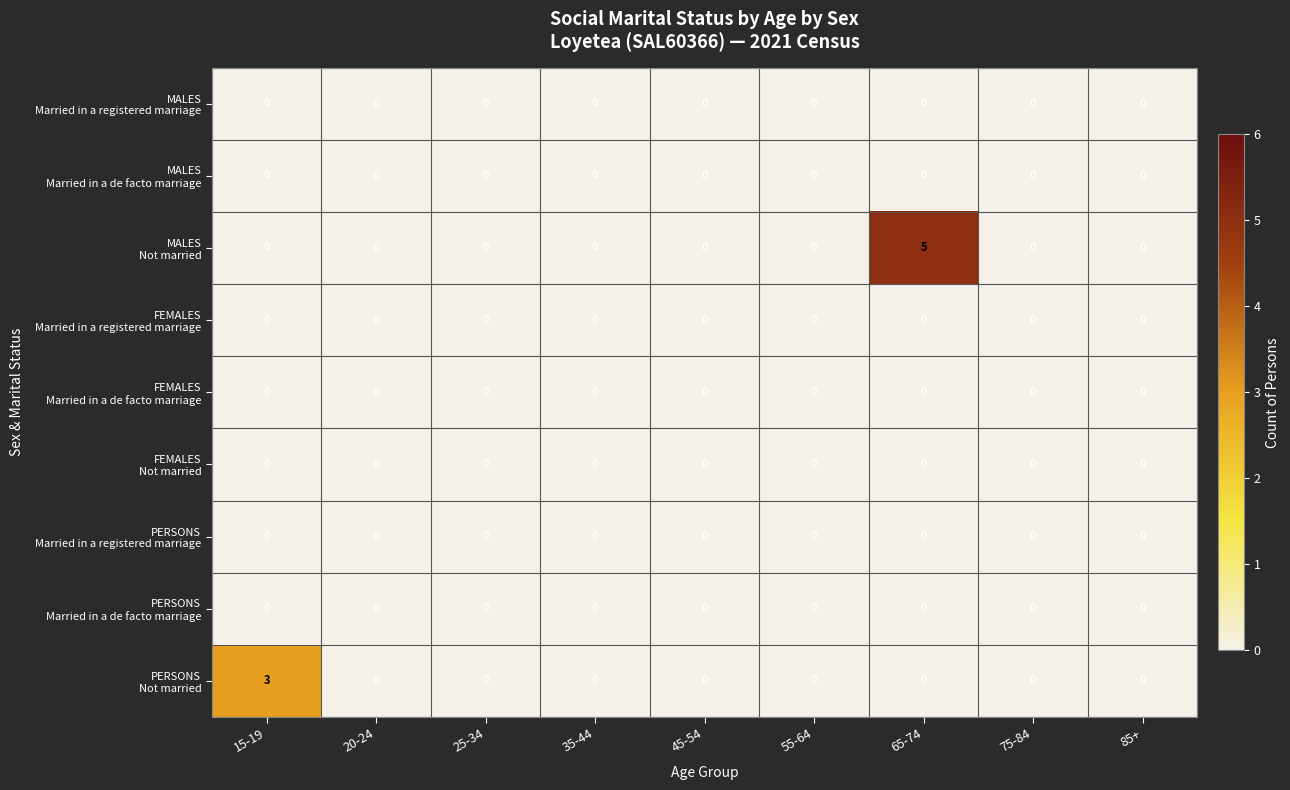

At which category is the sum across all series the highest?

65-74